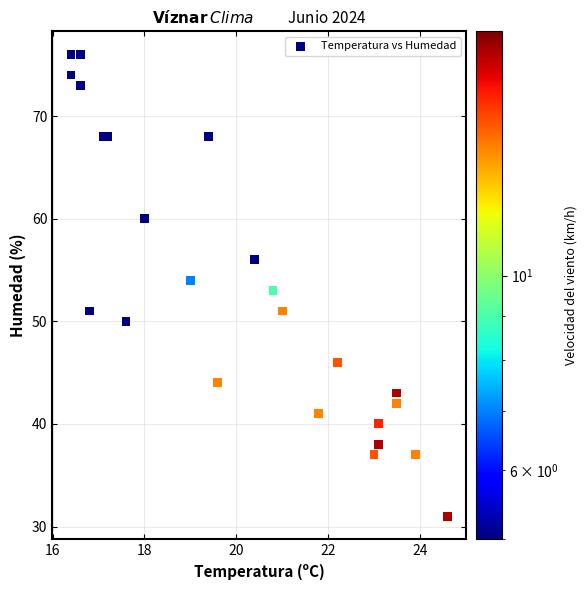

What is the range of Y values (max minus min)?

45